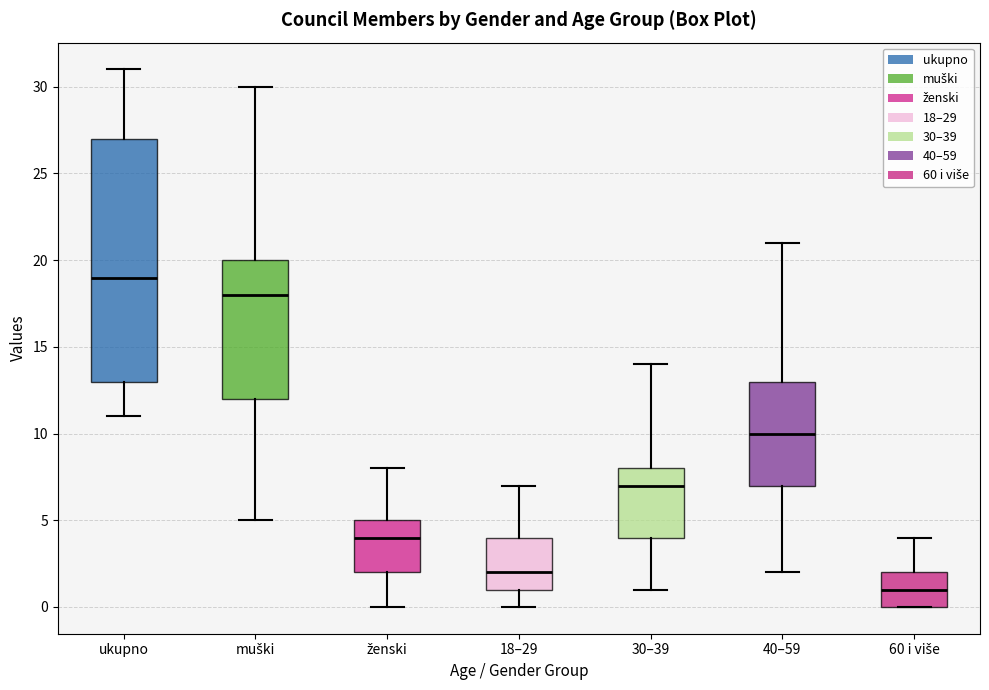

Where does the lower whisker of the box for 30–39 end on the y-axis? The values are not printed on the chart, so give them approximately, as read against the axis.

1